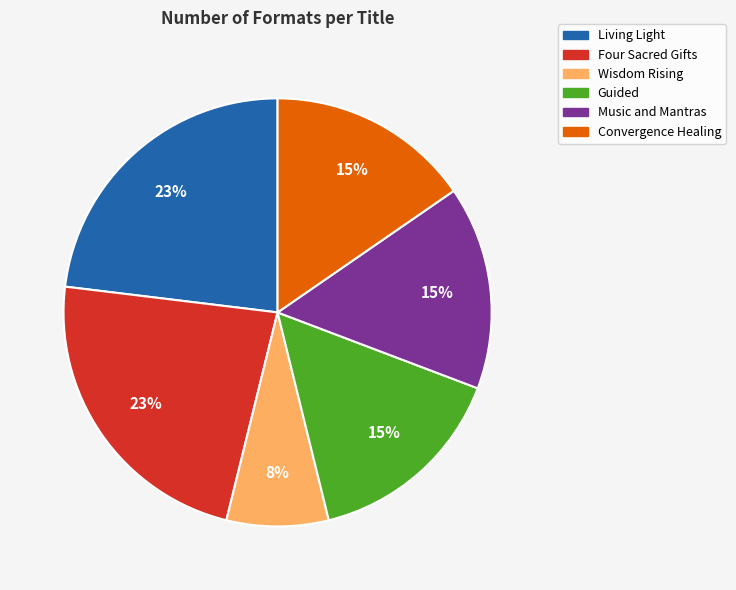

The Living Light slice represents 23% of the pie. True or false?

True